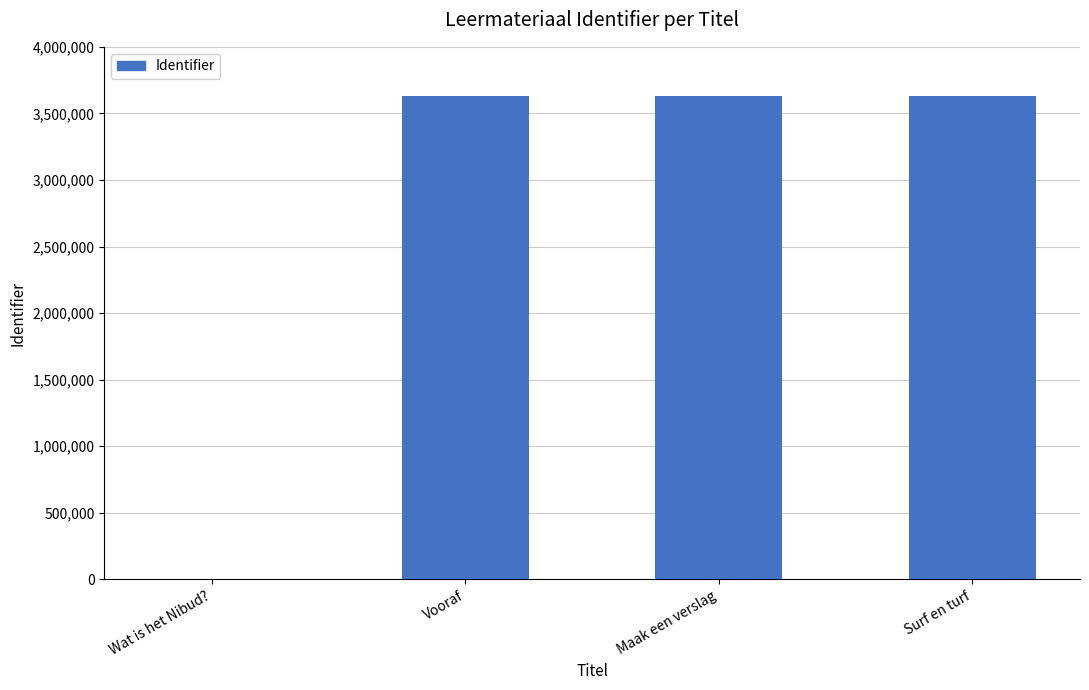

The chart shows a value of 5100962 at Surf en turf. True or false?

False